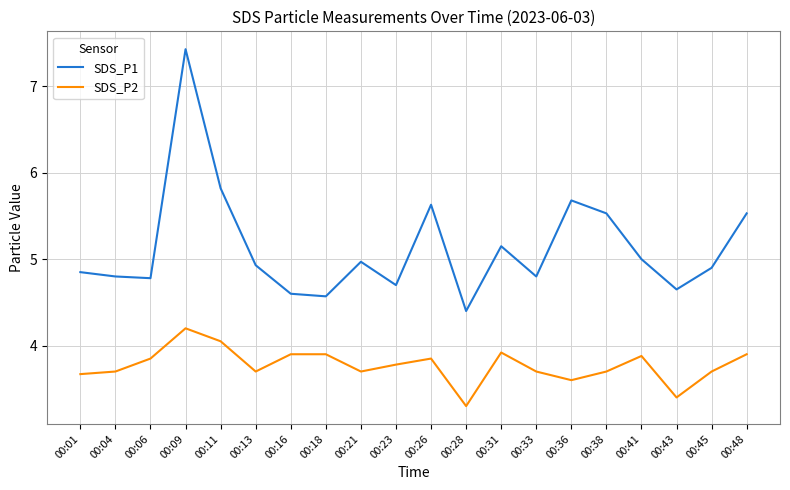

What is the approximate value of SDS_P2 at 00:28?

3.3